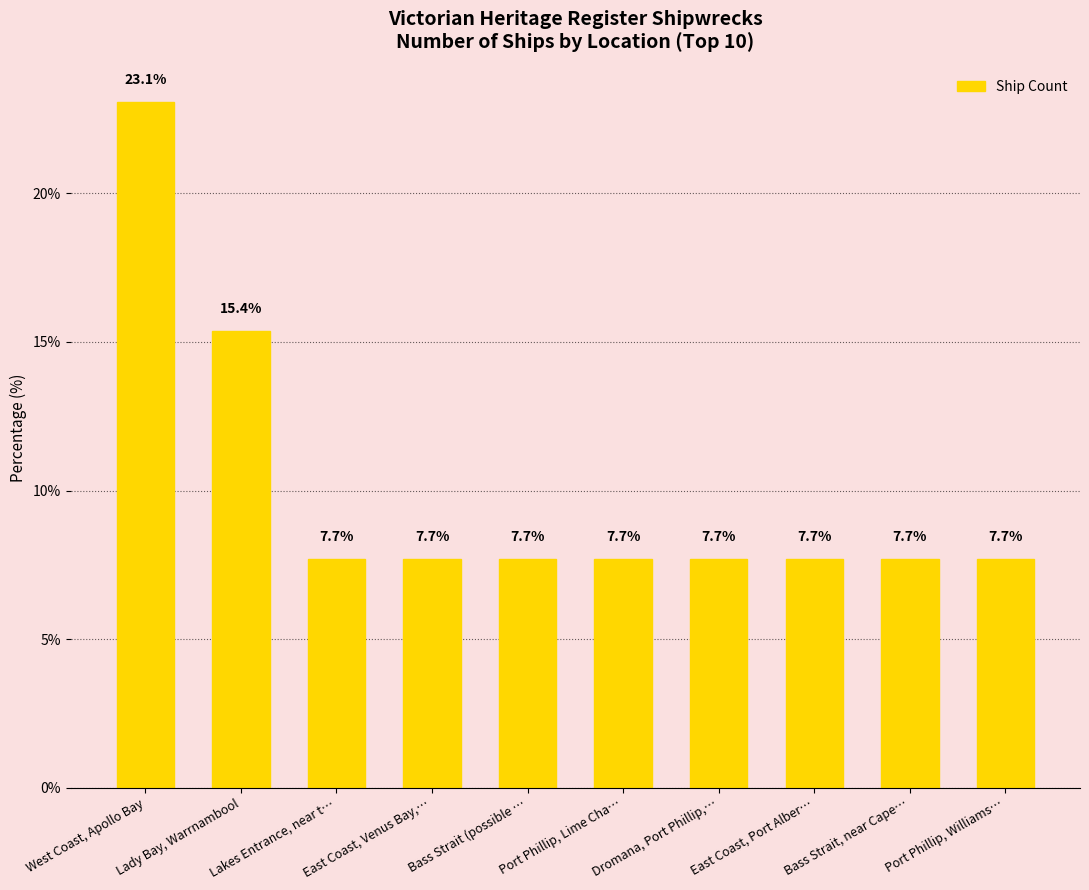

What is the minimum value shown in the chart?

7.7